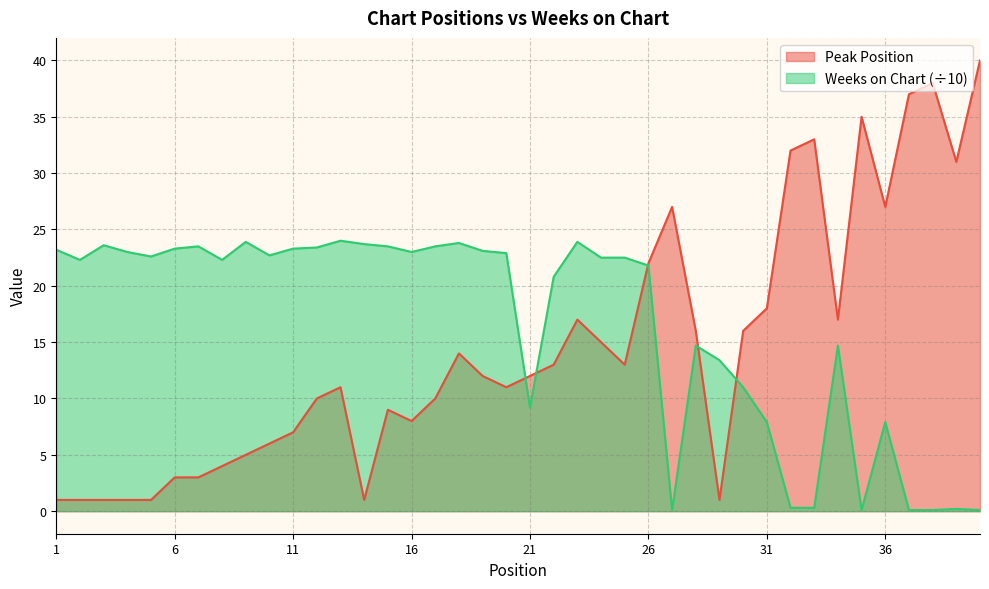

After their last crossing, which series has the higher values: Peak Position or Weeks on Chart?

Peak Position